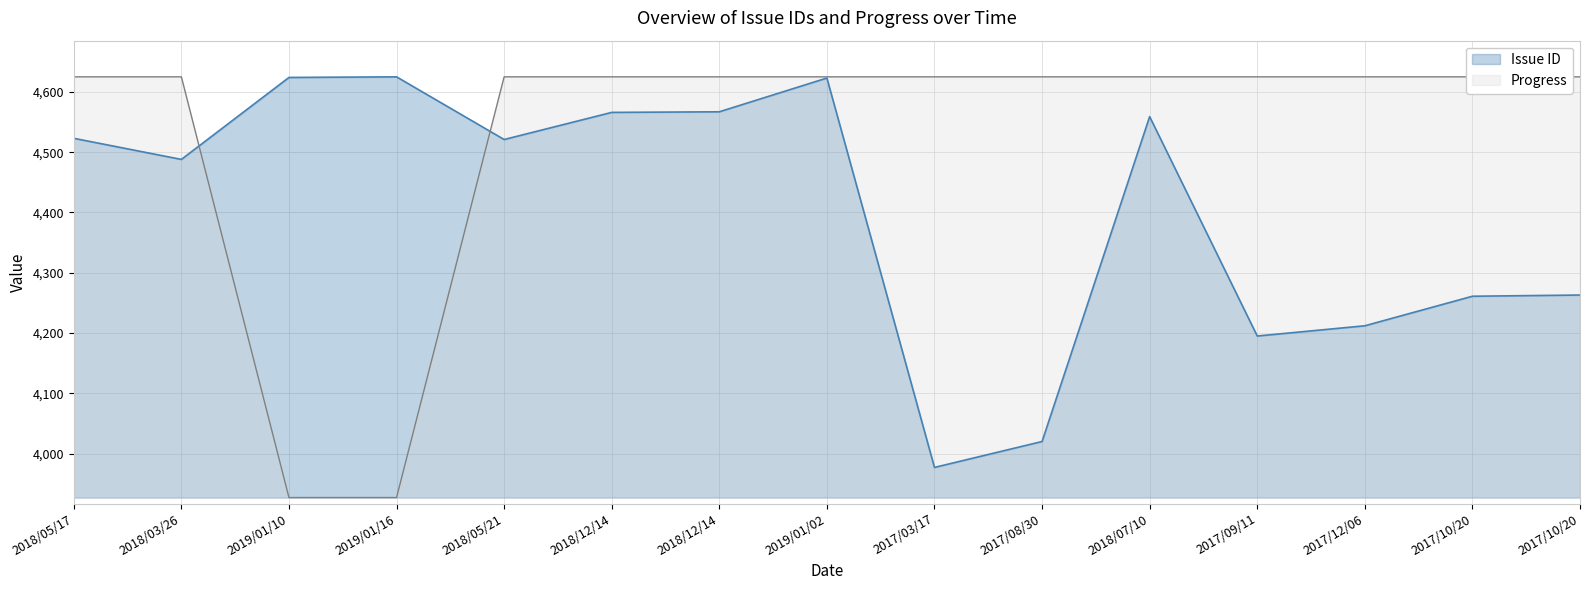

What is the difference between the maximum and second lowest values in the Issue ID series?

605